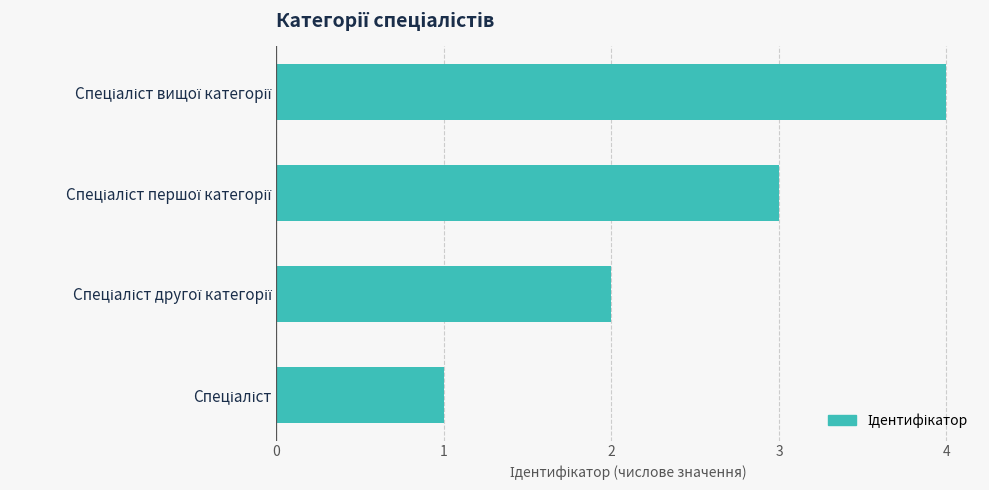

What is the sum of all values?

10